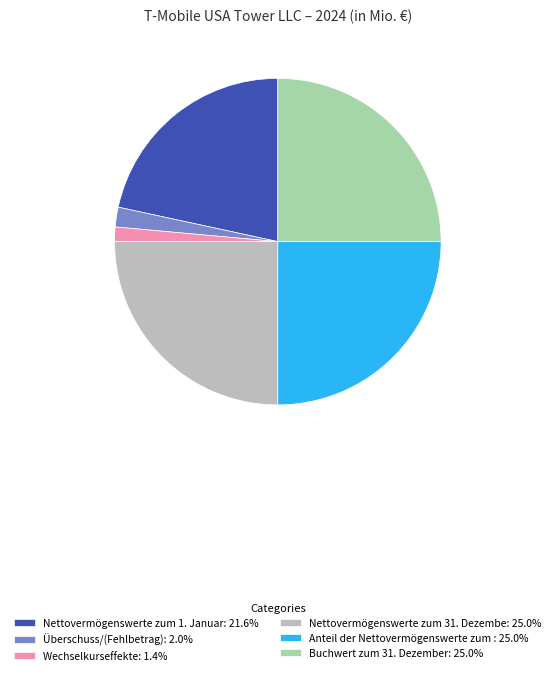

Combined, do Wechselkurseffekte: 1.4% and Anteil der Nettovermögenswerte zum : 25.0% account for over 50%?

No